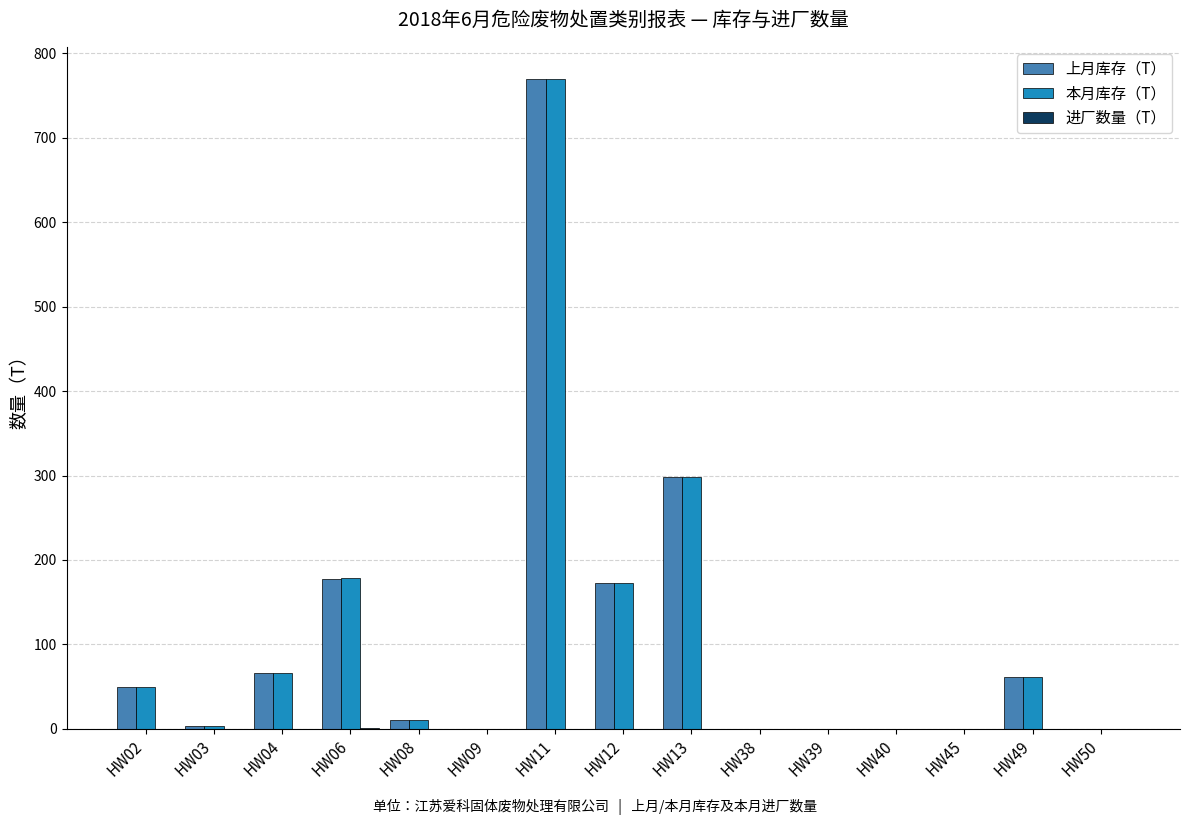

Which label corresponds to the largest value in the chart?

HW11